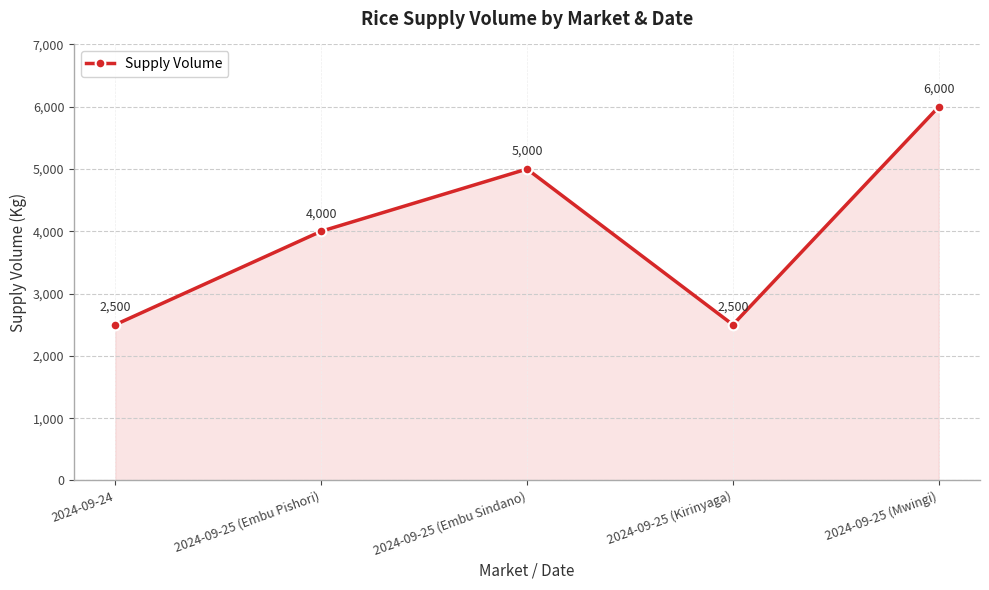

What is the average value?

4000